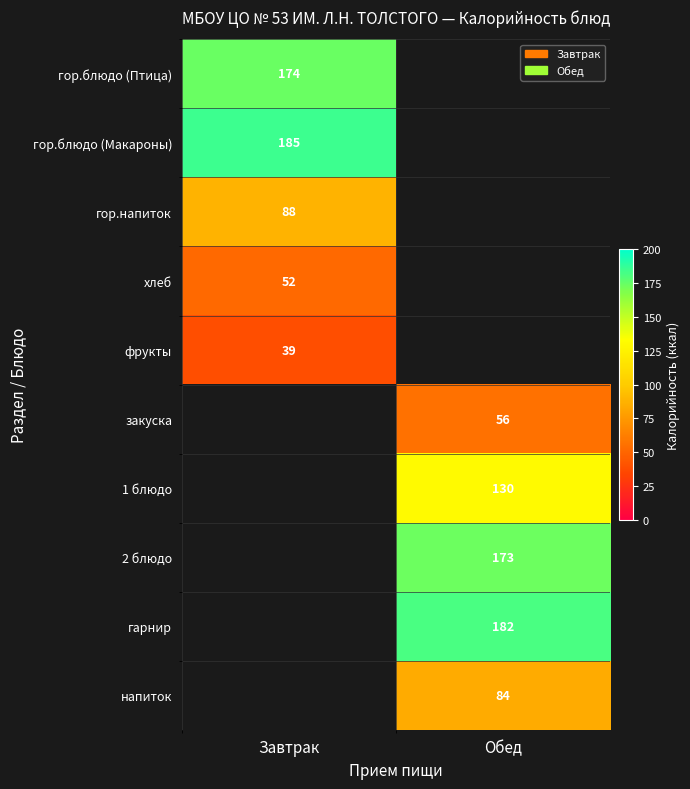

The value of 2 блюдо at Обед is 173. True or false?

True